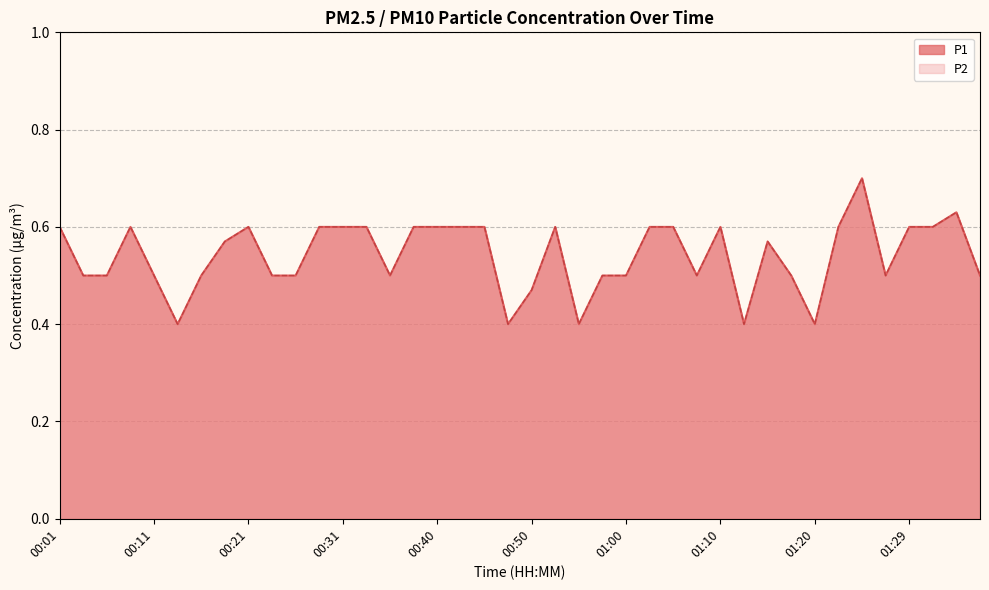

True or false: P2 and P1 intersect in this chart.

False